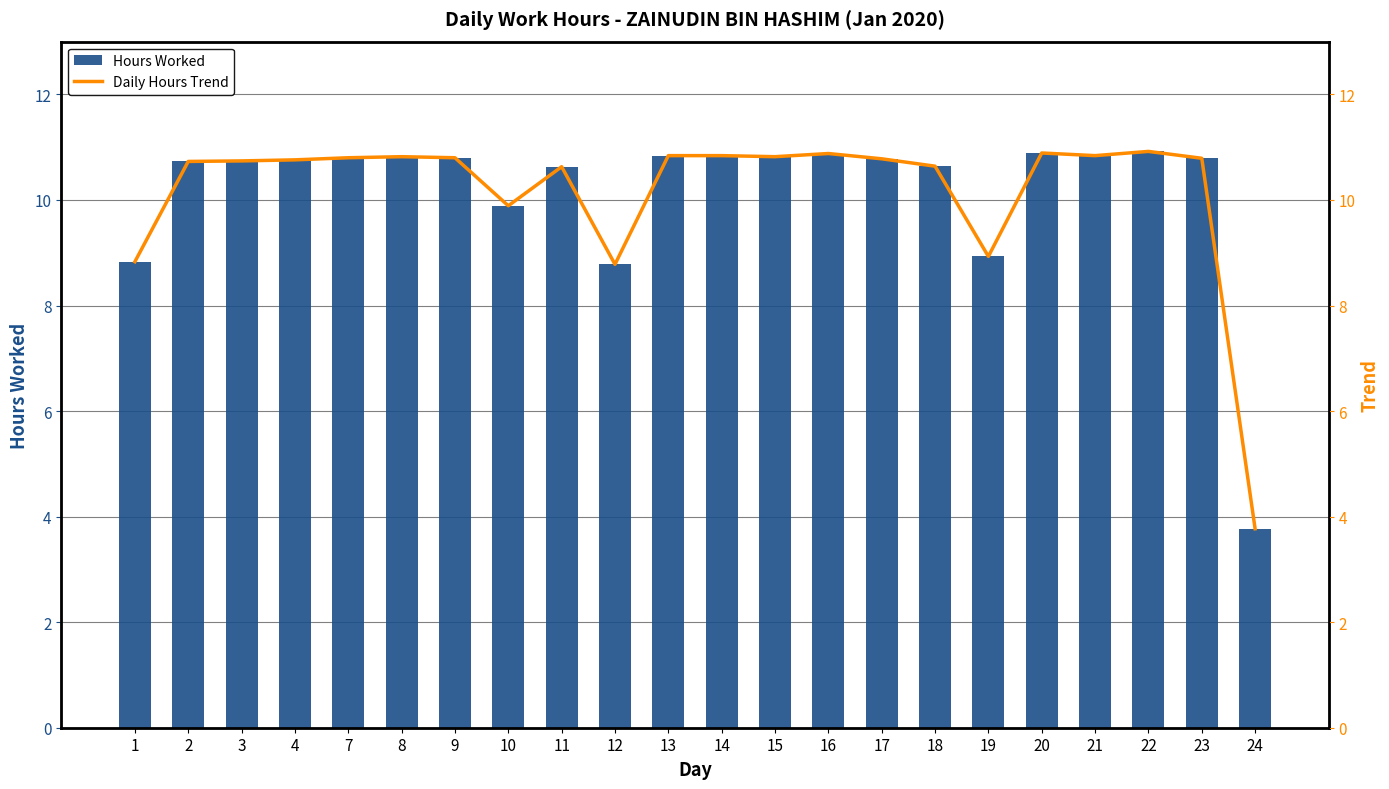

What is the highest value of the Hours Worked series?

10.9